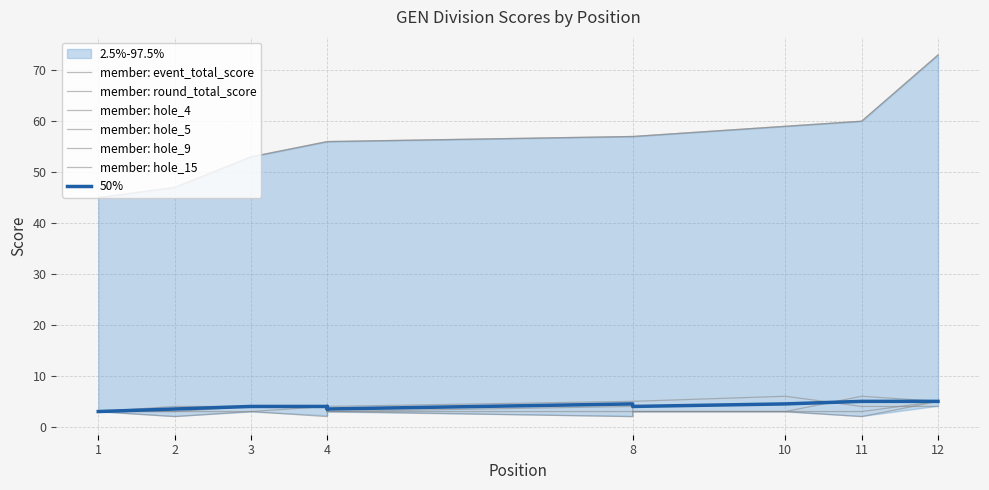

At which label does round_total_score reach its peak?

12